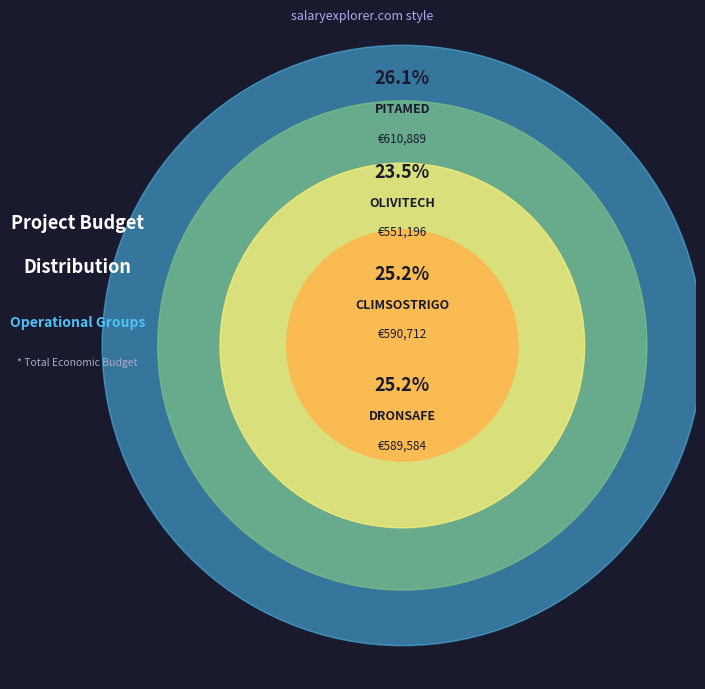

To the nearest percent, what portion does OLIVITECH represent?

24%